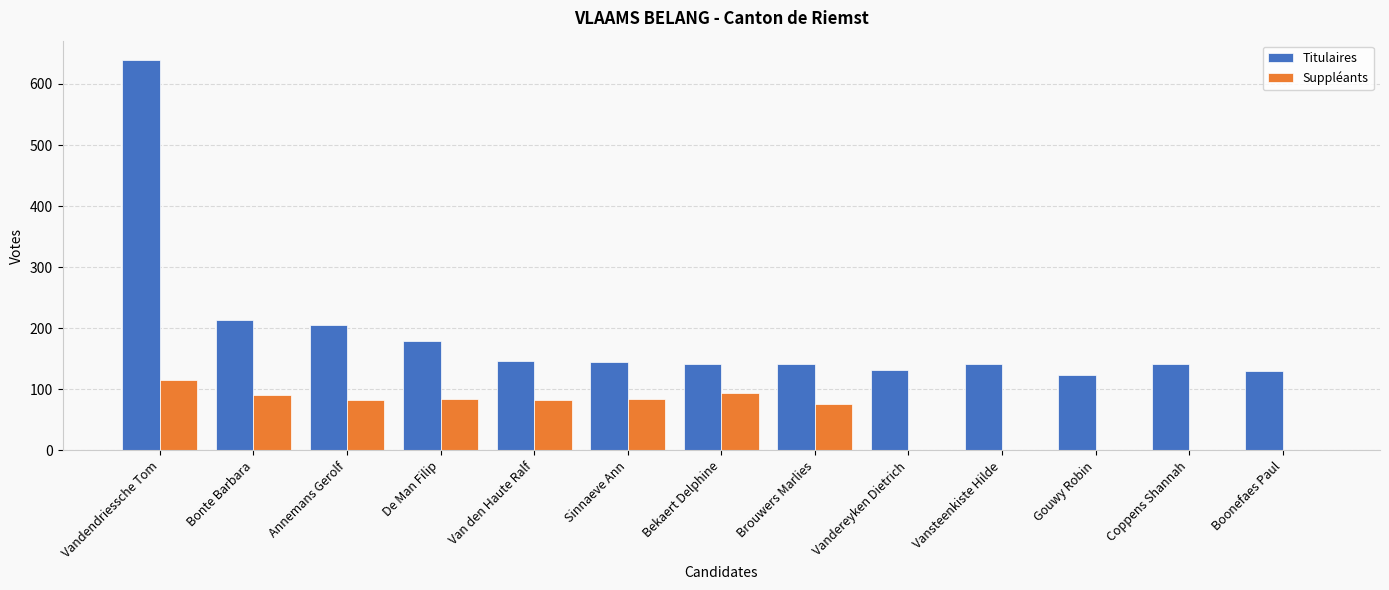

Count the number of categories in the chart.

13